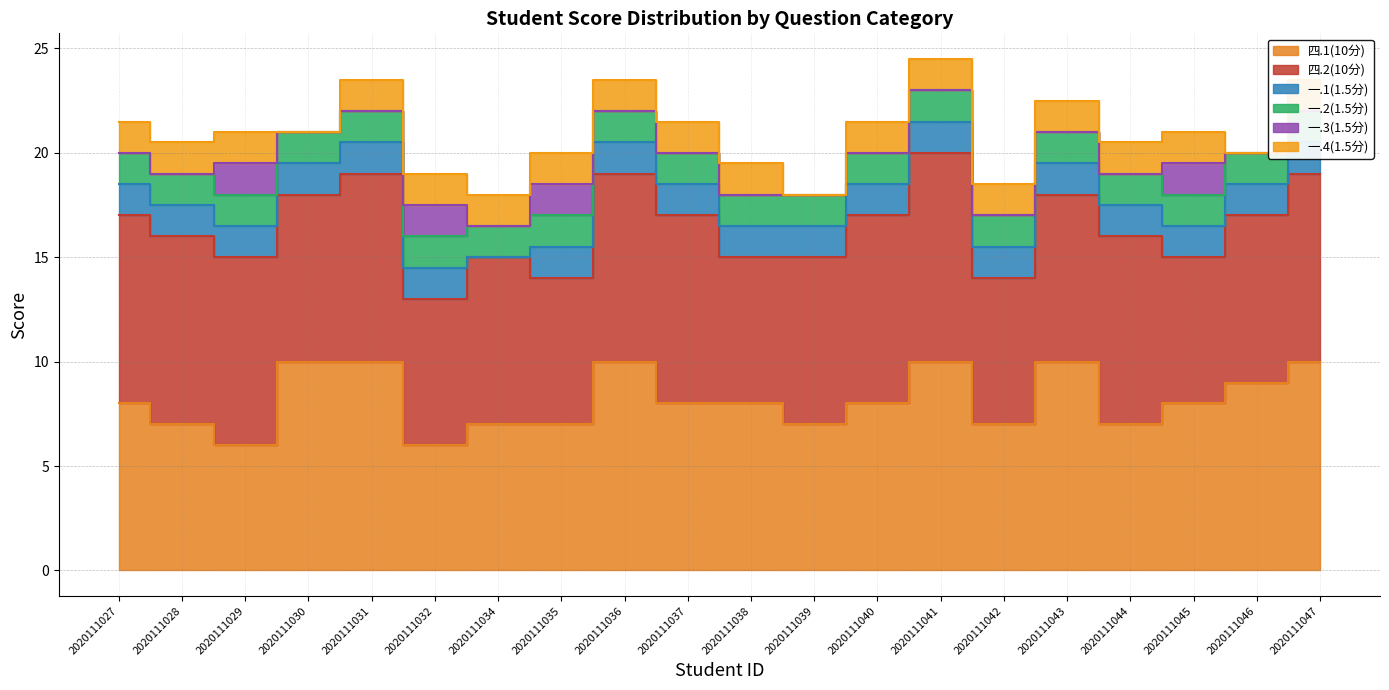

At which category is the sum across all series the highest?

2020111041